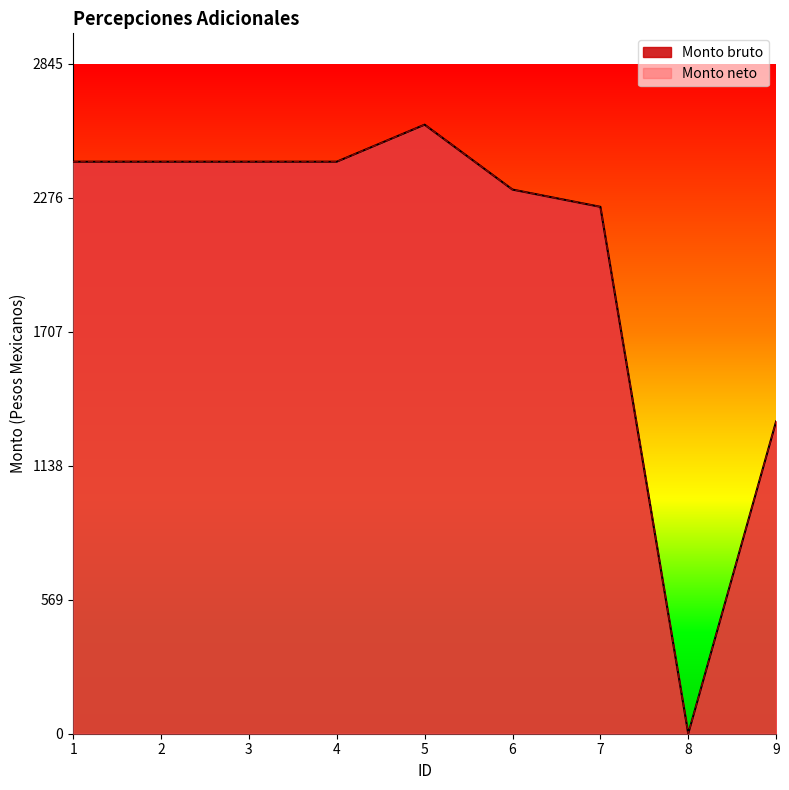

Reading right to left, list all the values displayed in this chart.

Monto bruto: 1326.7	0.0	2238.2	2311.5	2587.2	2429.9	2429.9	2429.9	2429.9
Monto neto: 1326.7	0.0	2238.2	2311.5	2587.2	2429.9	2429.9	2429.9	2429.9